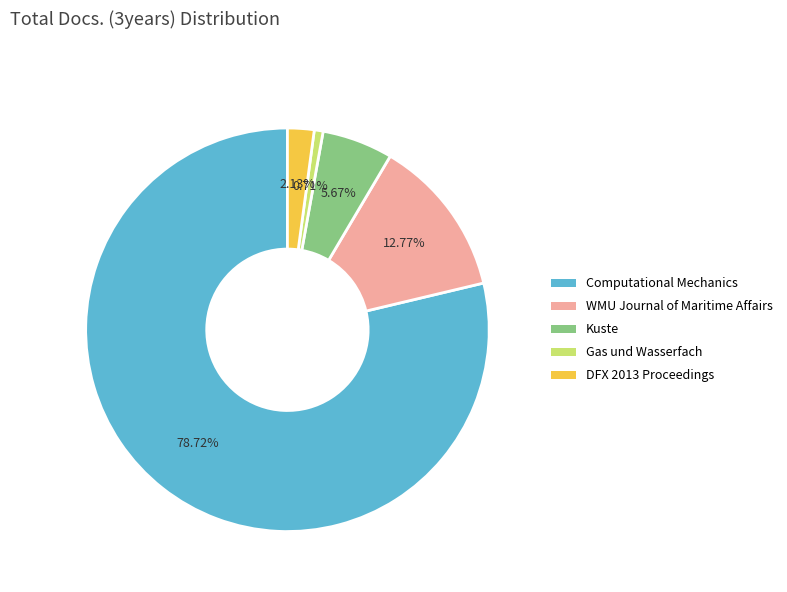

What is the largest slice in the pie chart?

Computational Mechanics